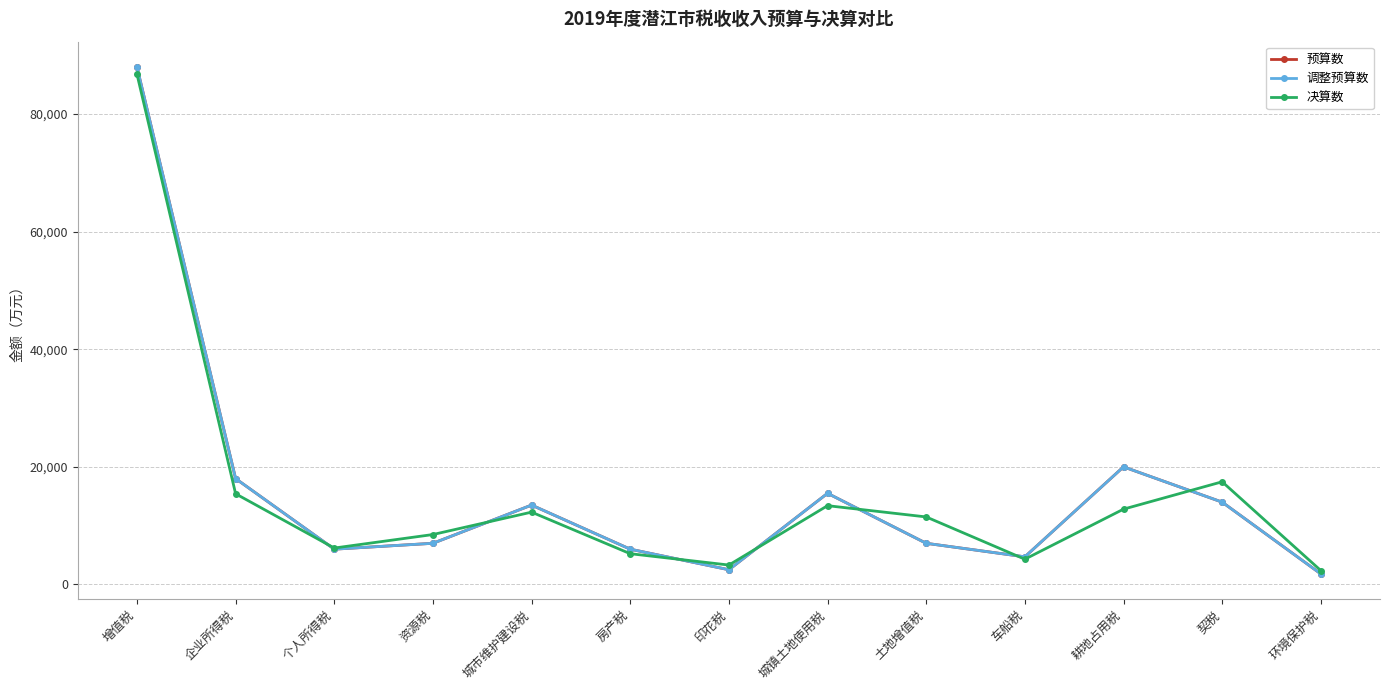

What is the smallest value displayed?

1800